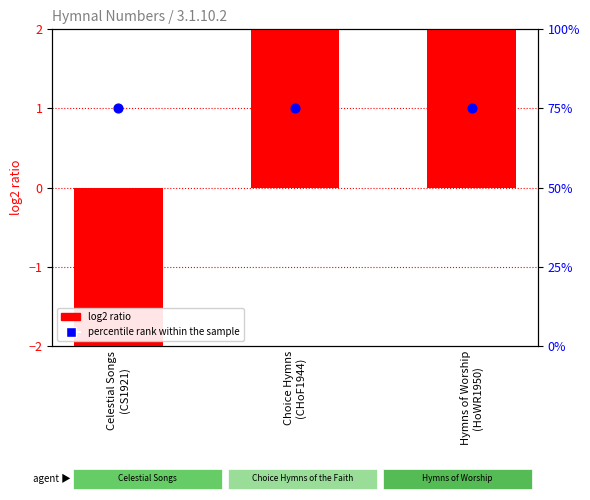

Is the value of log2 ratio at Hymns of Worship
(HoWR1950) greater than the value of percentile rank within the sample at Hymns of Worship
(HoWR1950)?

No